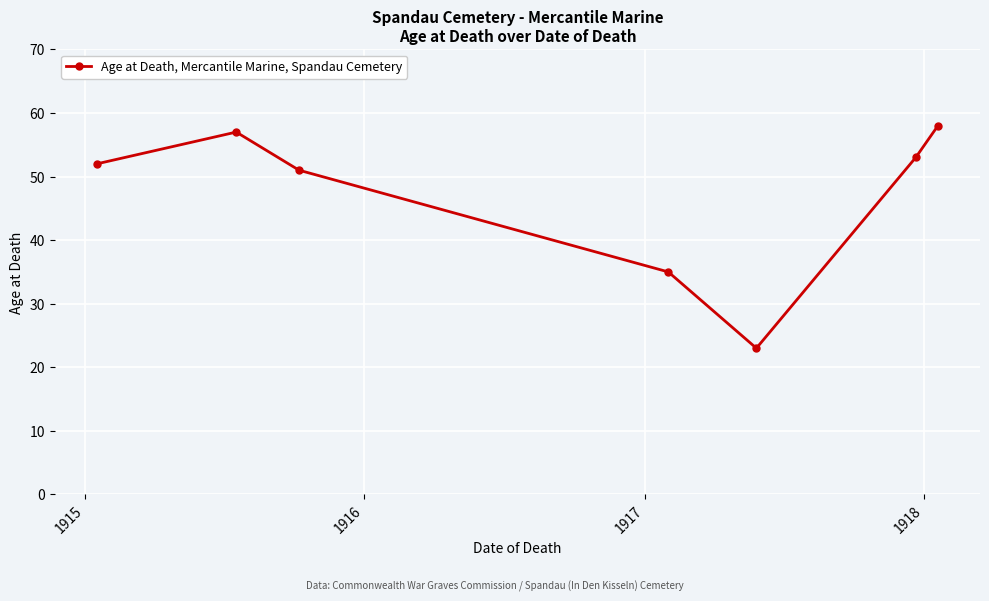

What is the greatest value displayed?

58